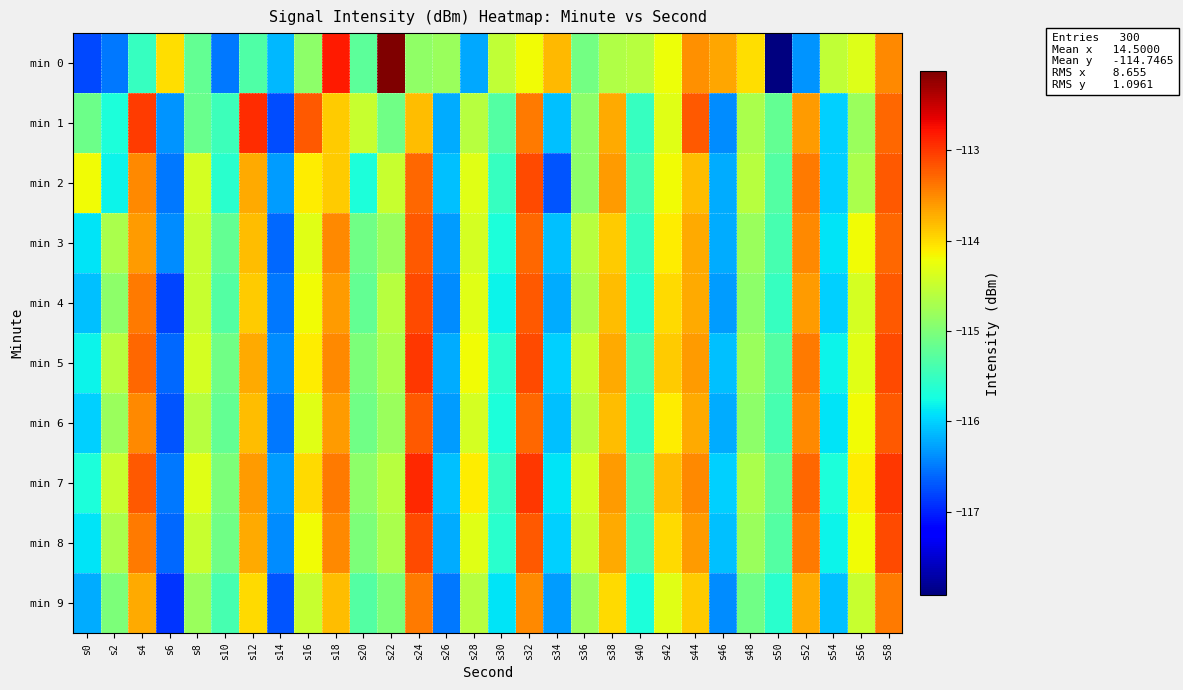

Which series changed the most between s28 and s34?

min 0